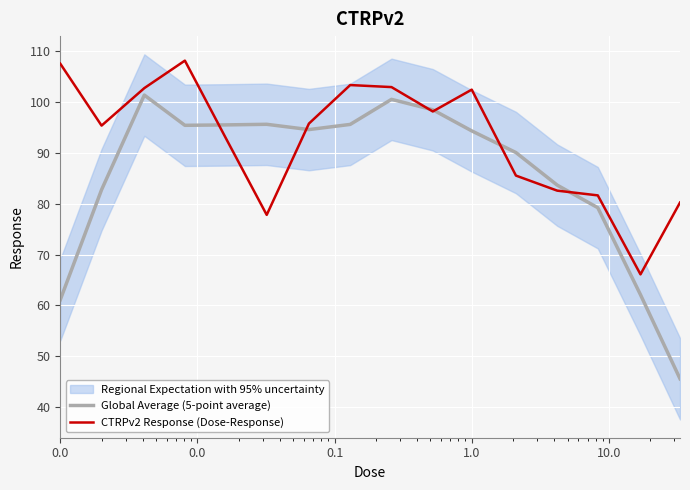

The Global Average (5-point average) series shows 63.7 at 0.0. True or false?

False